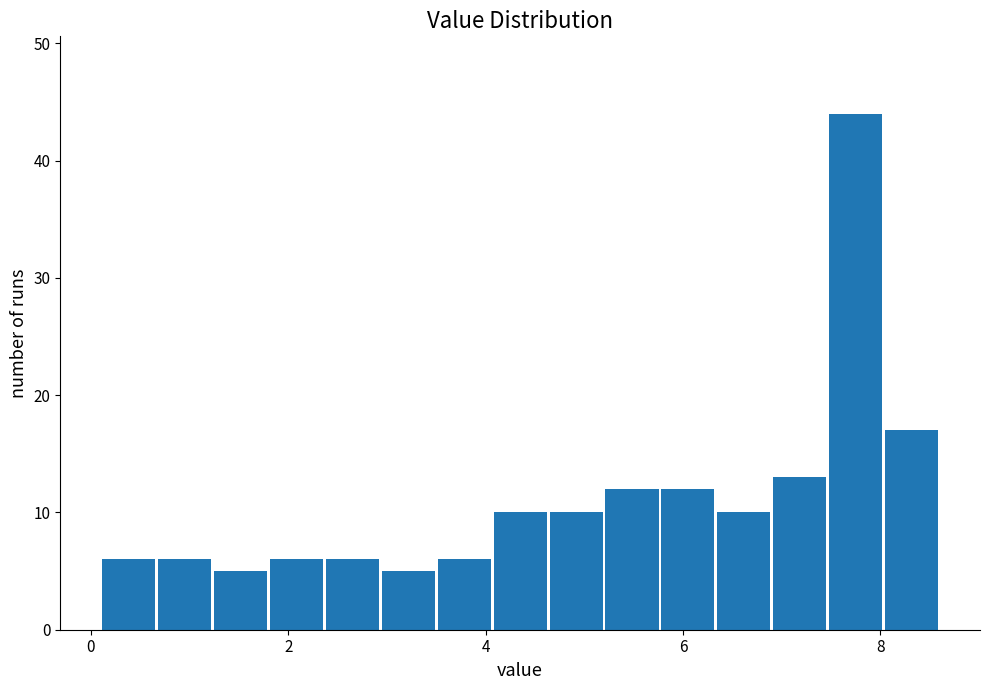

Read against the x-axis, roughly where is the centre of the tallest bar?

7.8